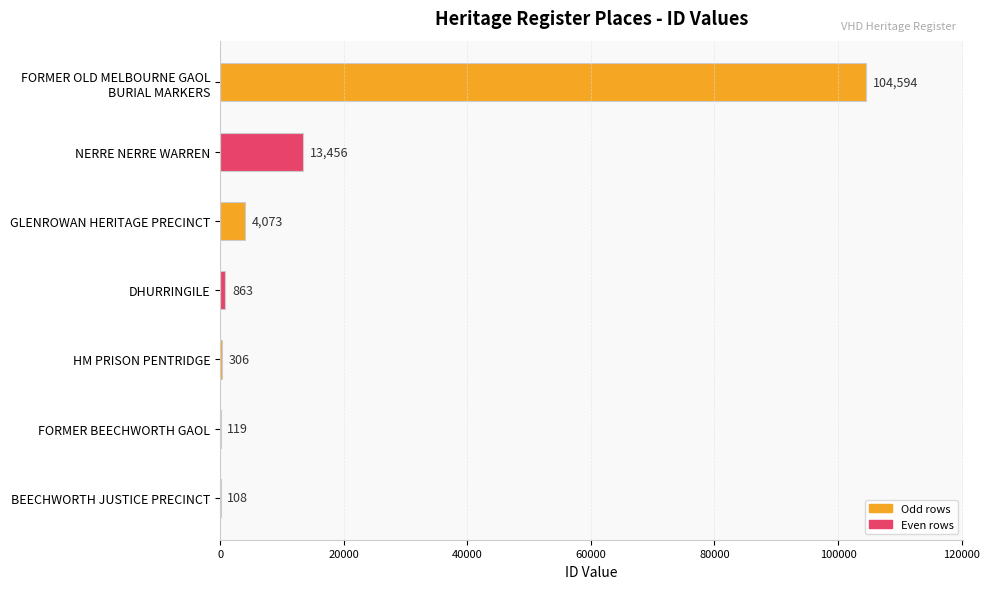

The chart shows a value of 863 at DHURRINGILE. True or false?

True